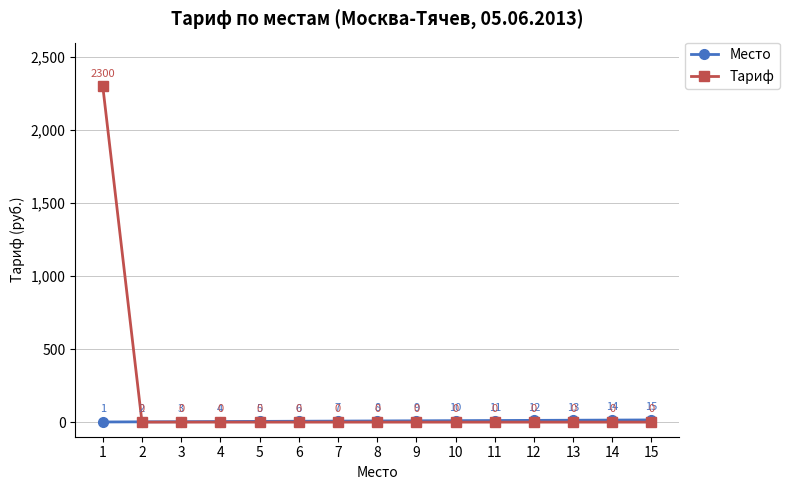

The Тариф series shows 0 at 5. True or false?

True